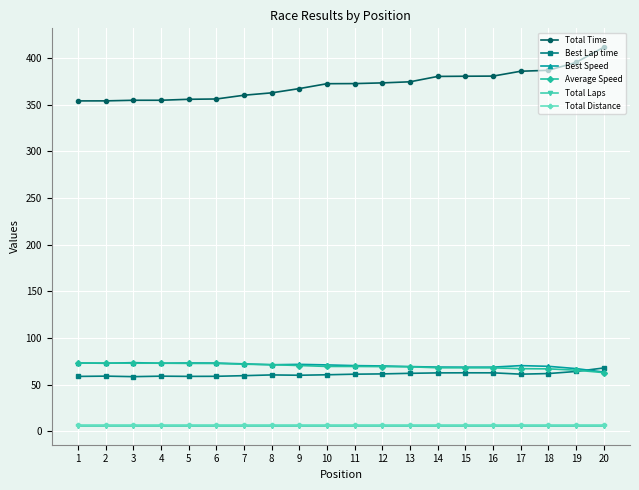

What is the greatest value displayed?

411.5